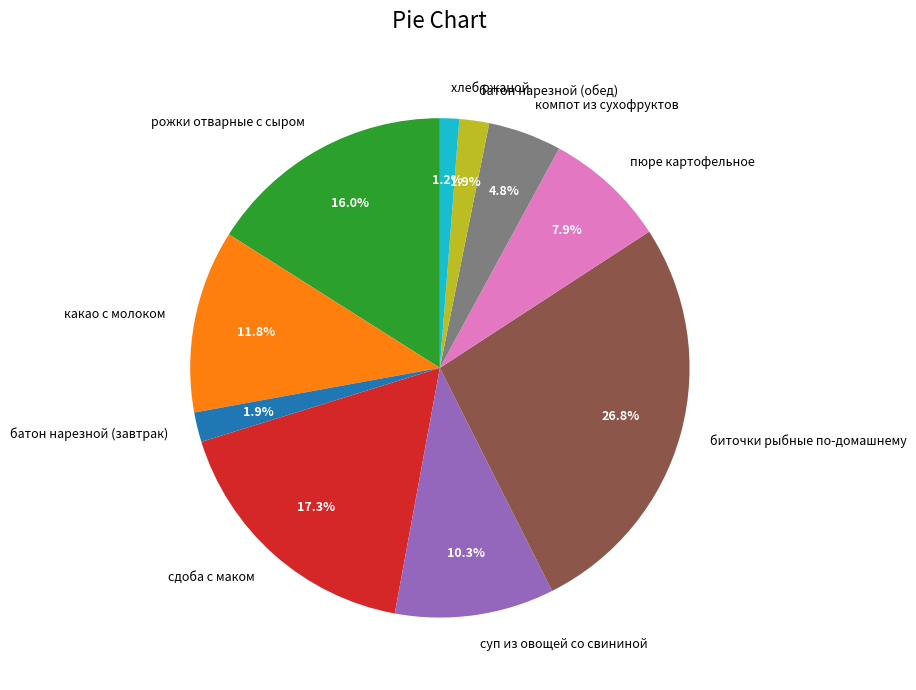

Does какао с молоком represent more than half of the total?

No